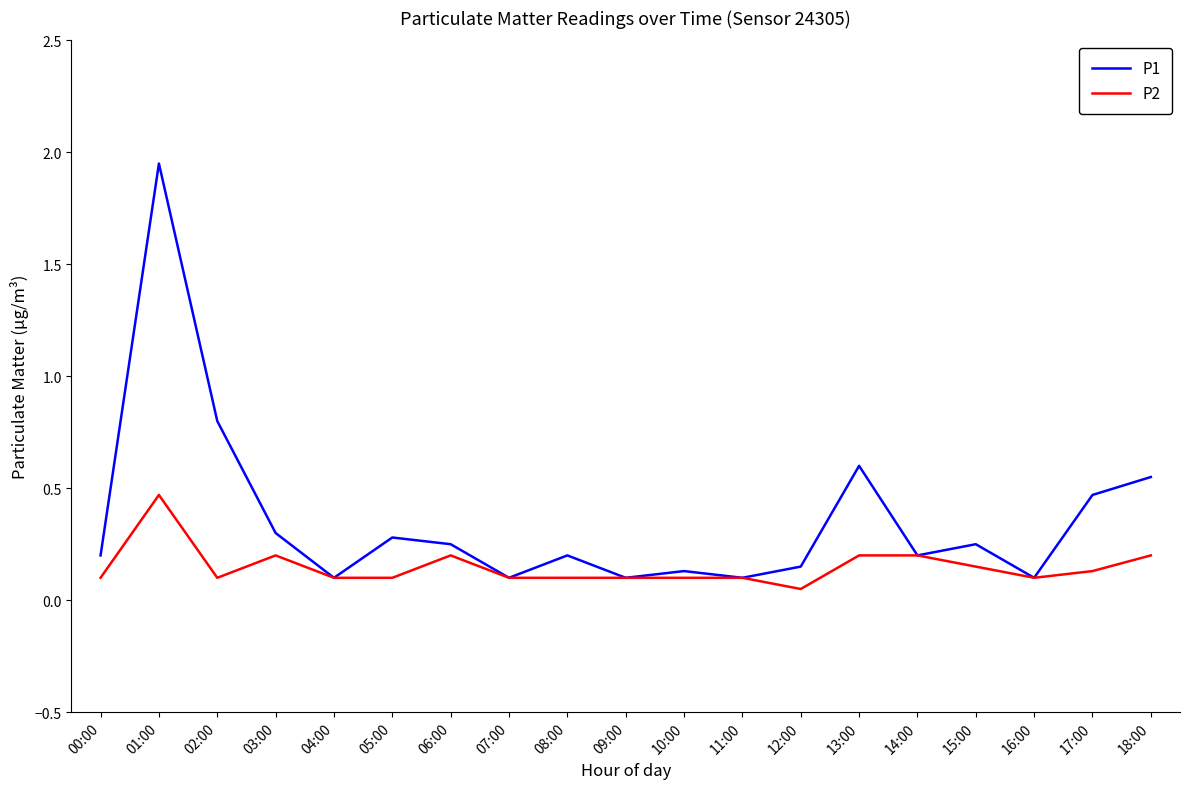

Count the number of categories in the chart.

19